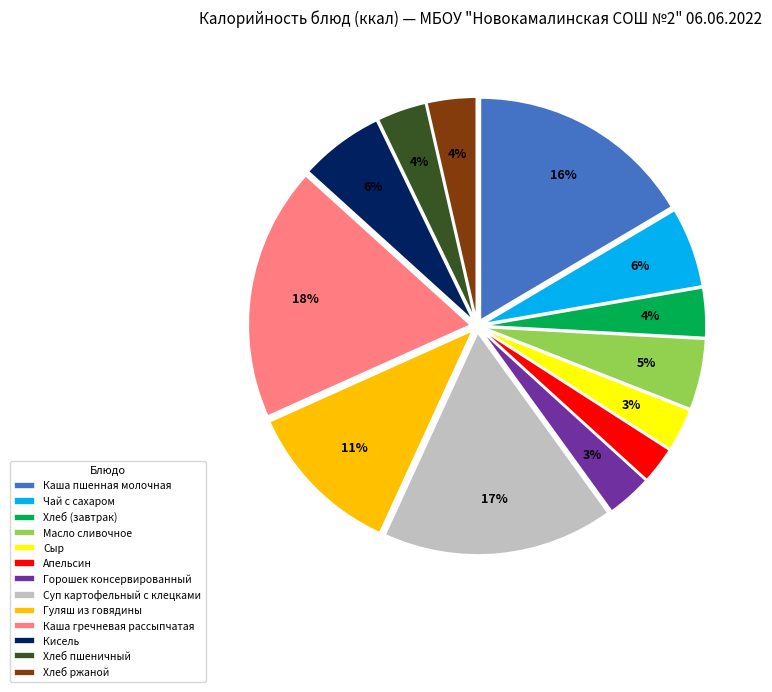

How many slices are in this pie chart?

13